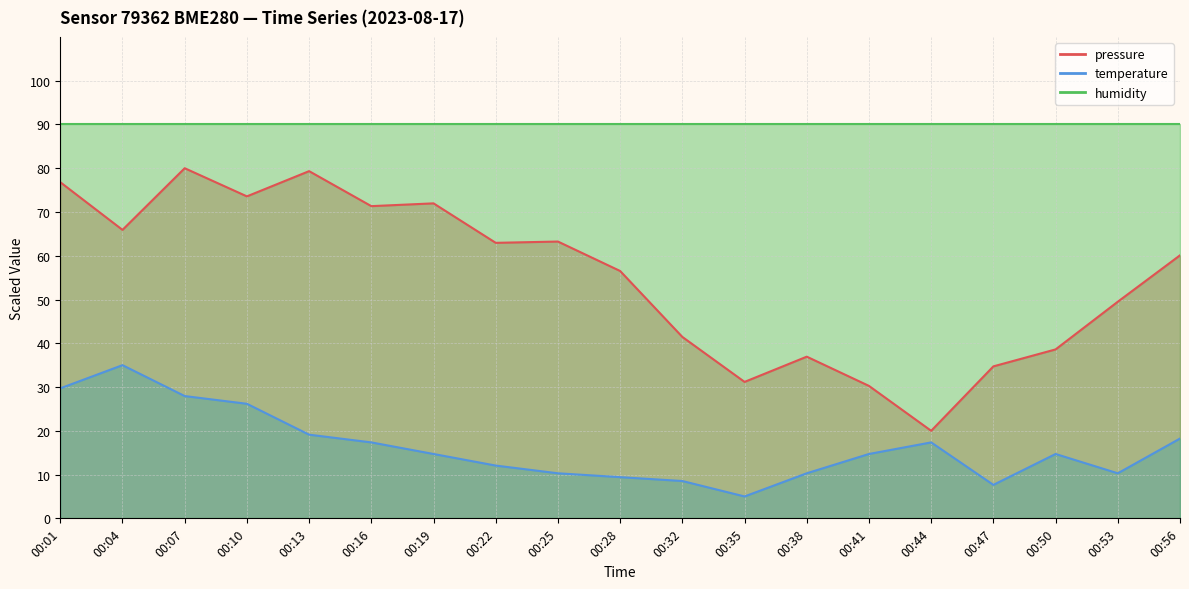

What is the average value of the temperature series?

16.2